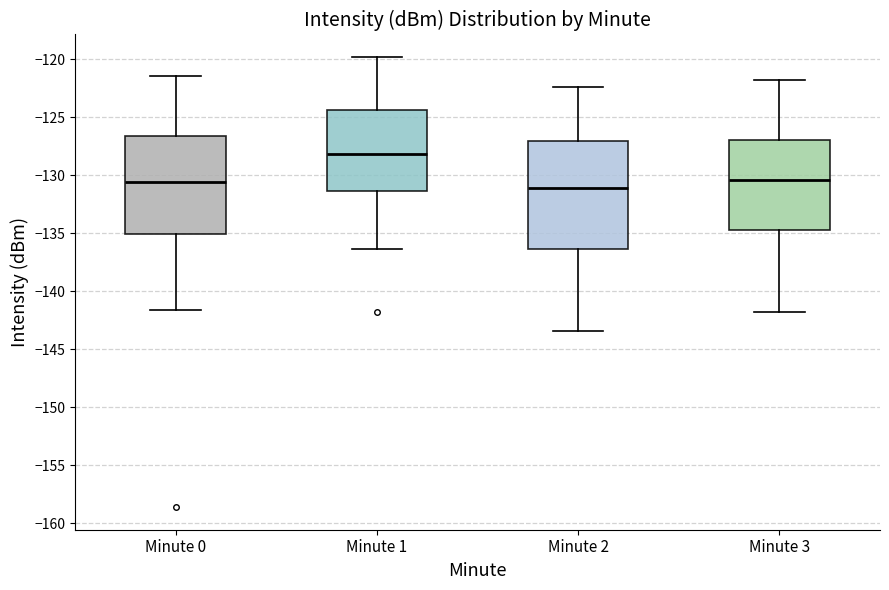

Which box's median line is the highest?

Minute 1